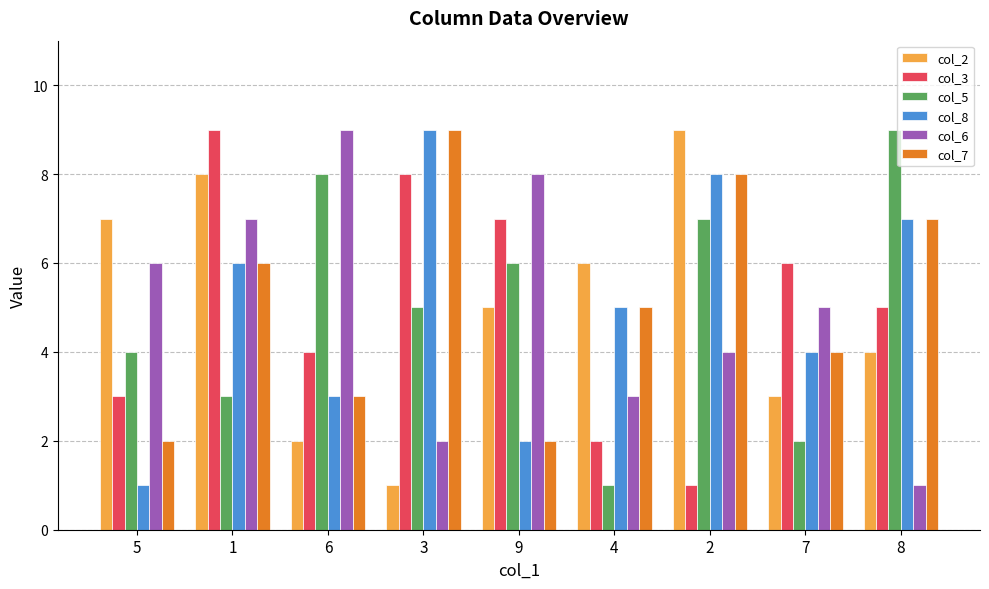

Which series has the largest total across all categories?

col_7